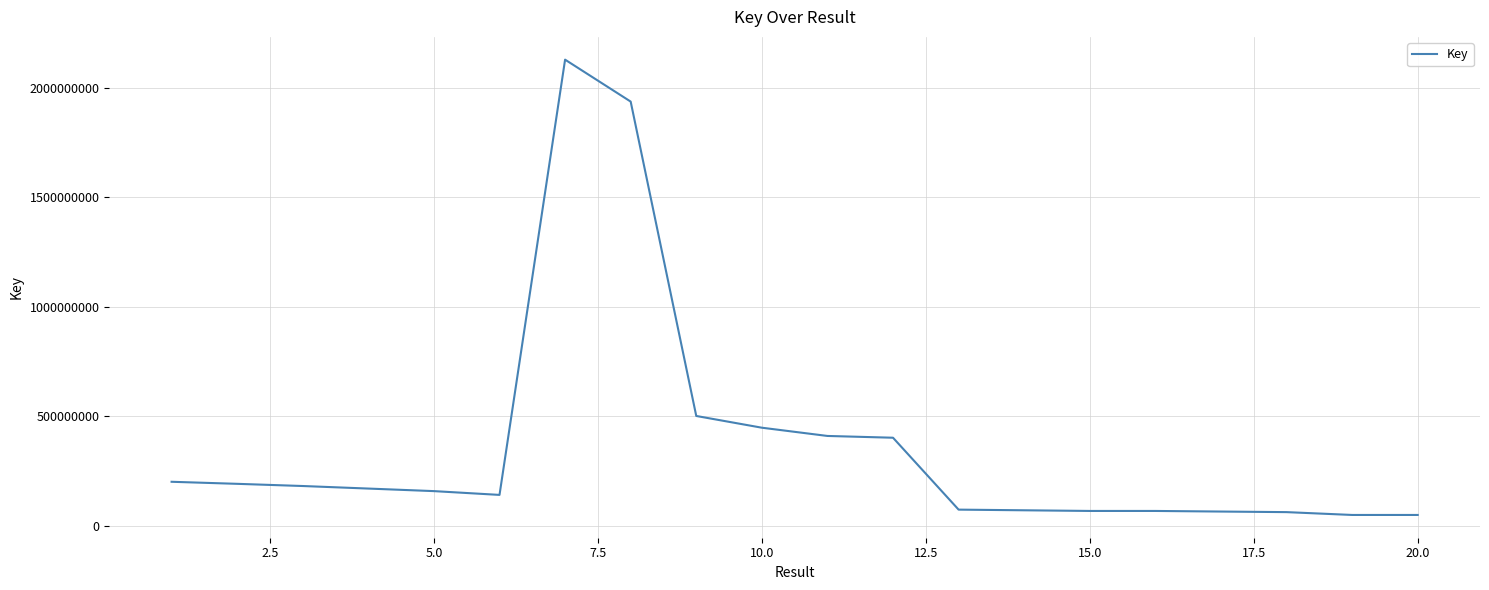

What is the difference between the maximum and minimum values?

2080655659